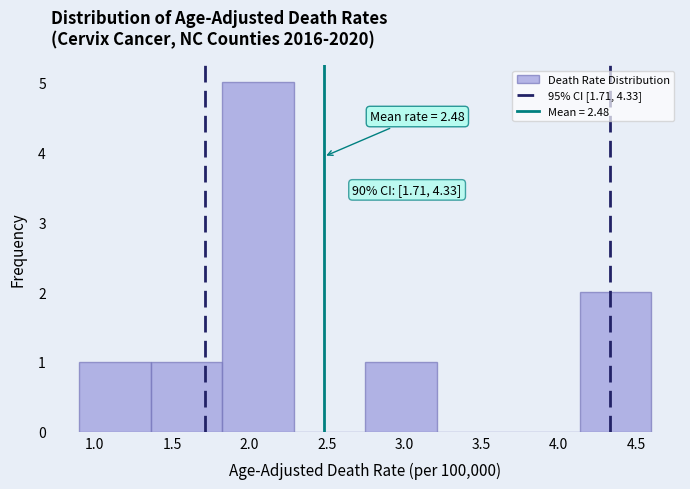

Which range on the x-axis has the tallest bar?

1.85 to 2.30